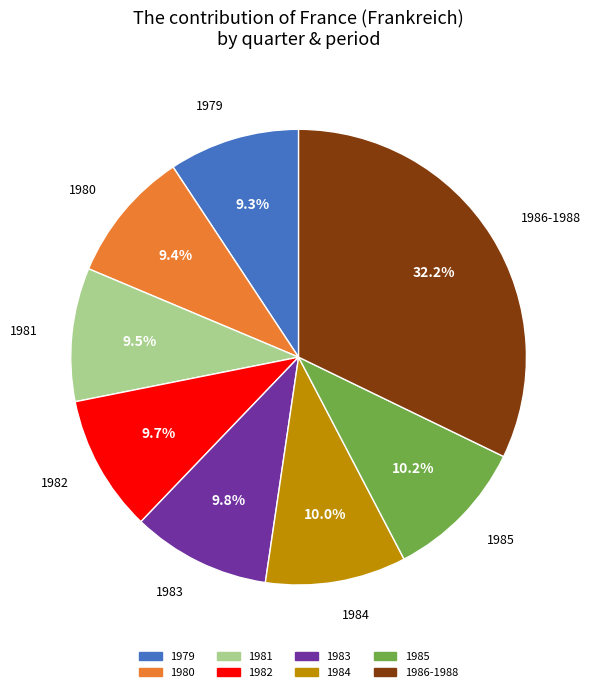

Does any single category account for the majority?

No